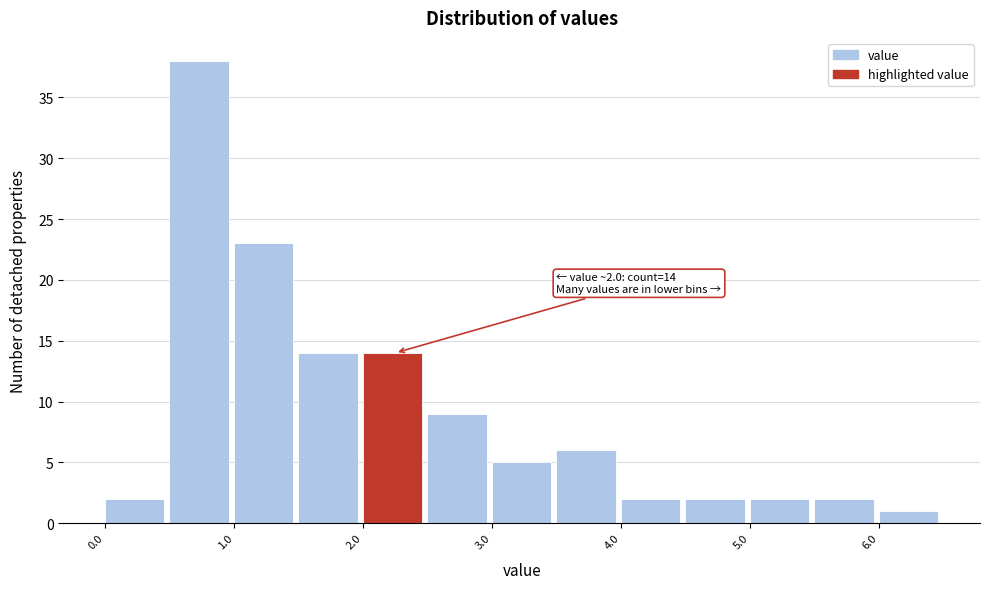

Over which range of the x-axis is the bar tallest?

0.5 to 1.0